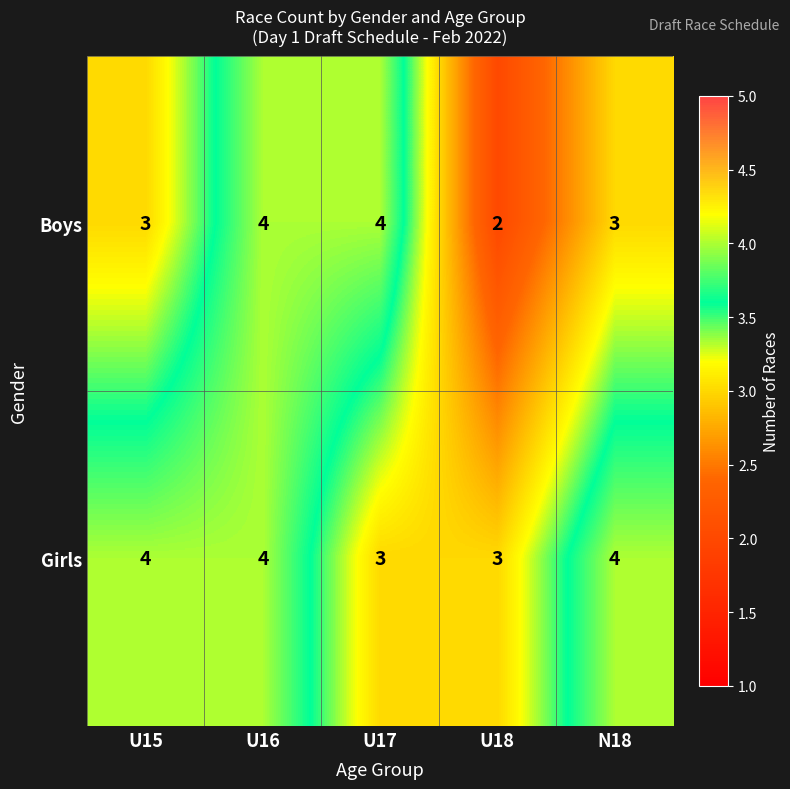

Is the value of Boys at U18 greater than the value of Girls at U18?

No